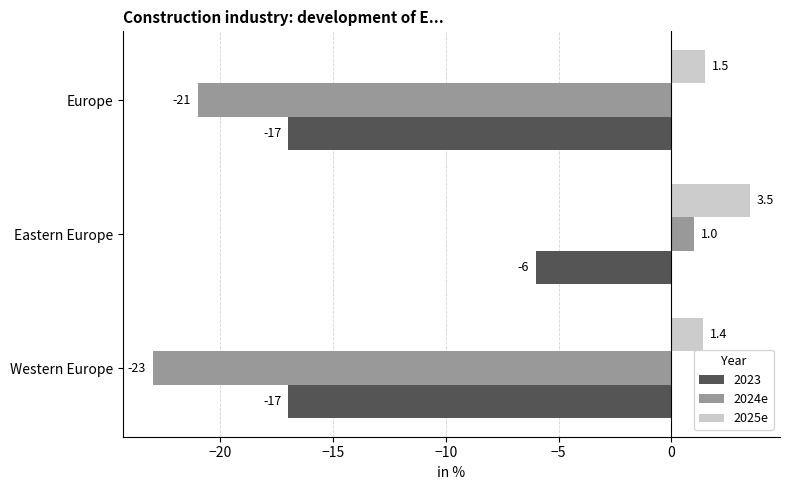

At Europe, list the series in order from largest to smallest.

2025e, 2023, 2024e